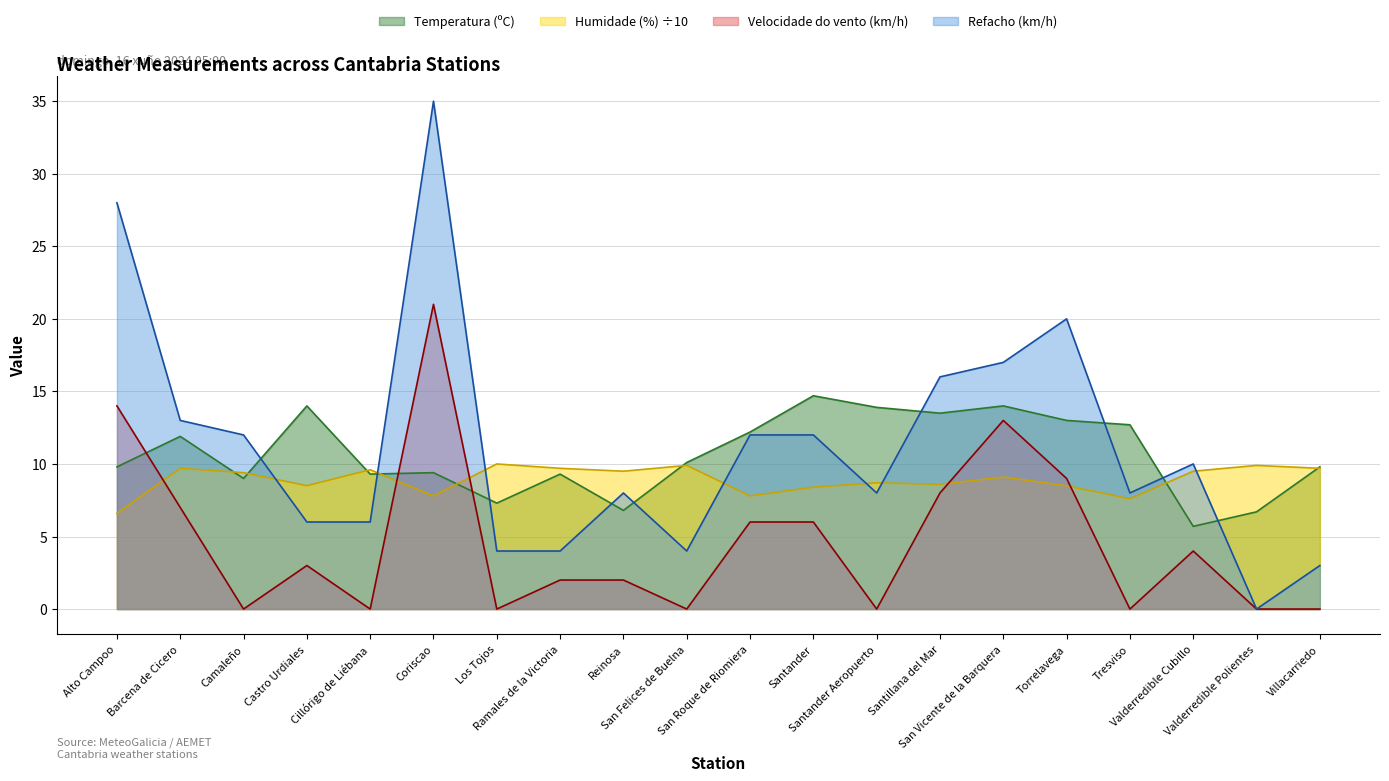

Rank the series at Santander from highest to lowest value.

Temperatura (ºC), Refacho (km/h), Humidade (%) ÷10, Velocidade do vento (km/h)